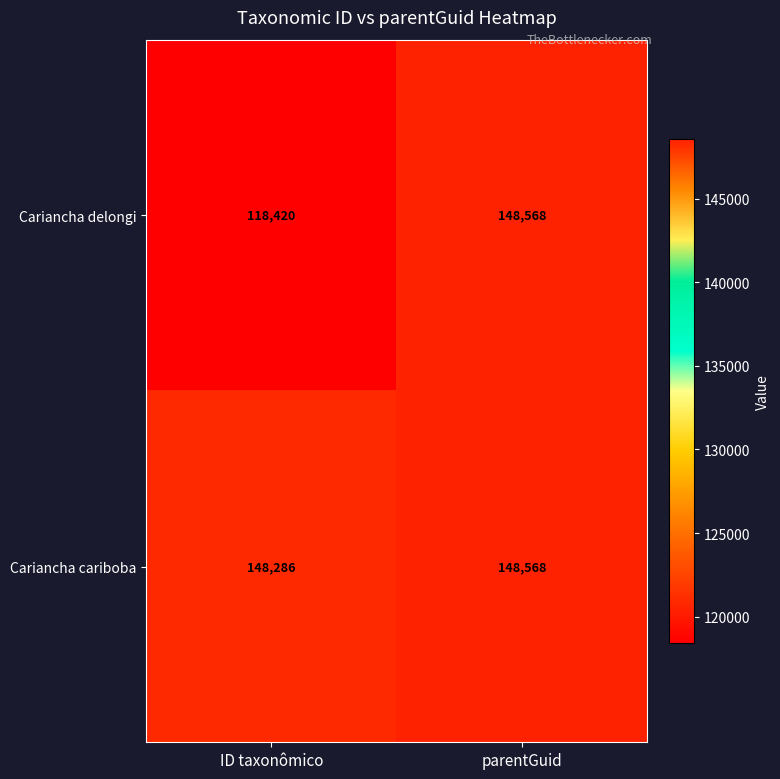

Which series has the largest range (max minus min)?

Cariancha delongi